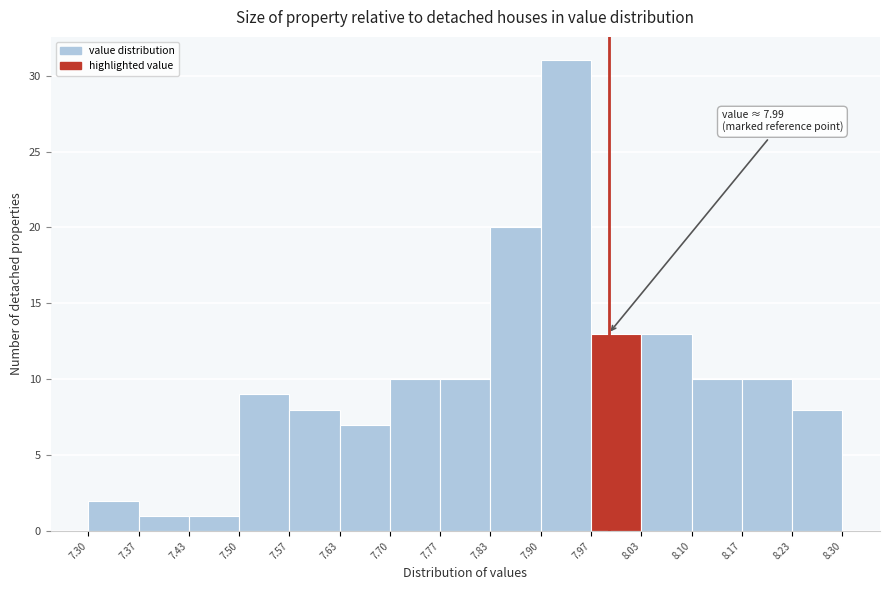

Over which range of the x-axis is the bar tallest?

7.90 to 7.97